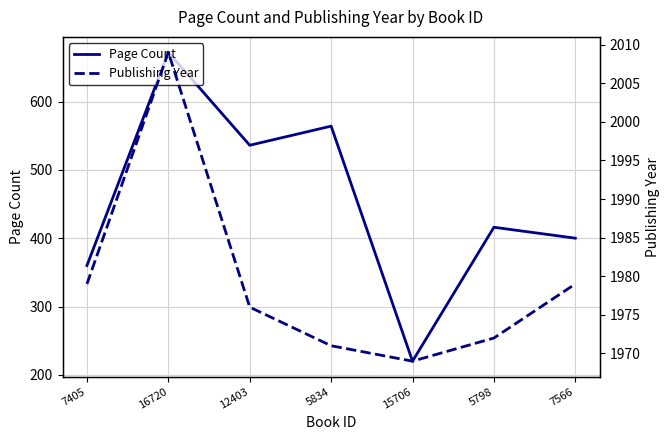

At which category does Page Count reach its first local peak?

16720